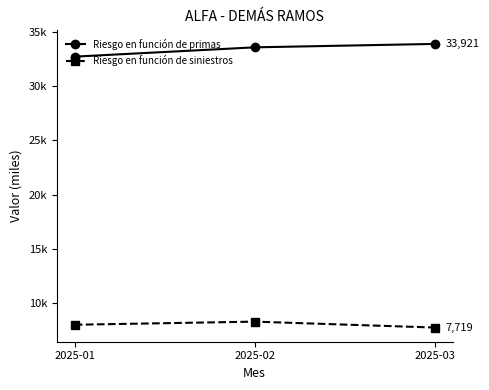

Is this an area chart (filled region under the line)?

No